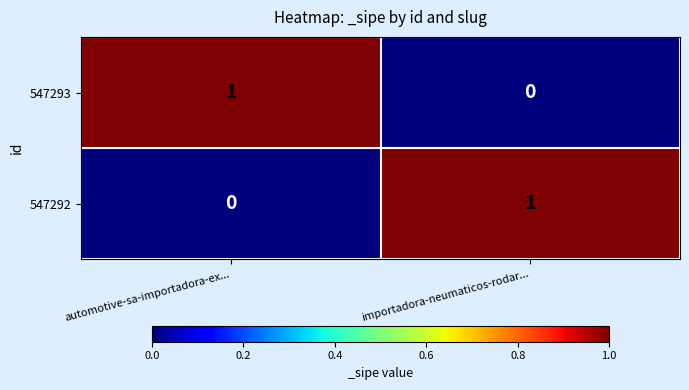

The value of 547292 at importadora-neumaticos-rodar... is 1. True or false?

True